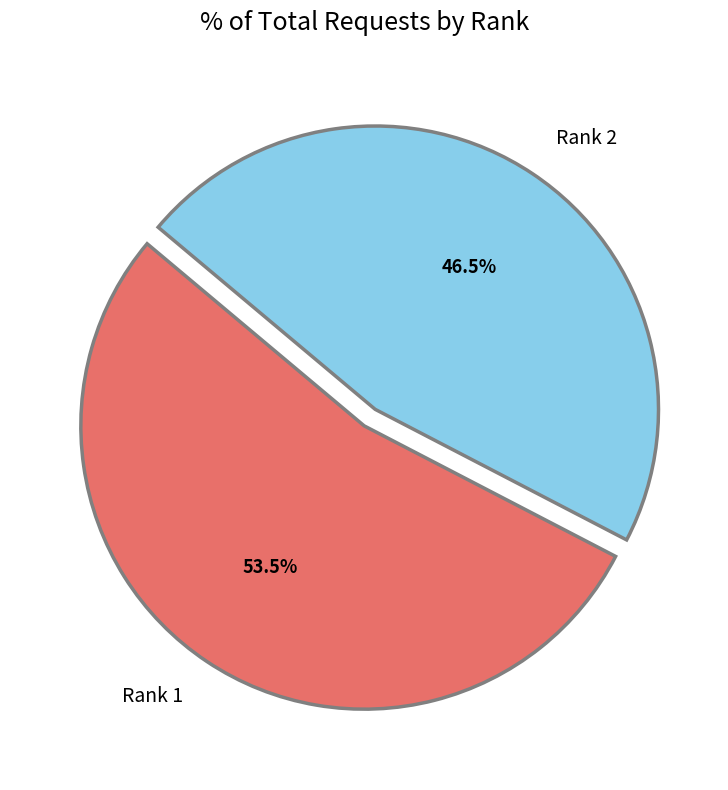

Is there a majority slice in this chart?

Yes